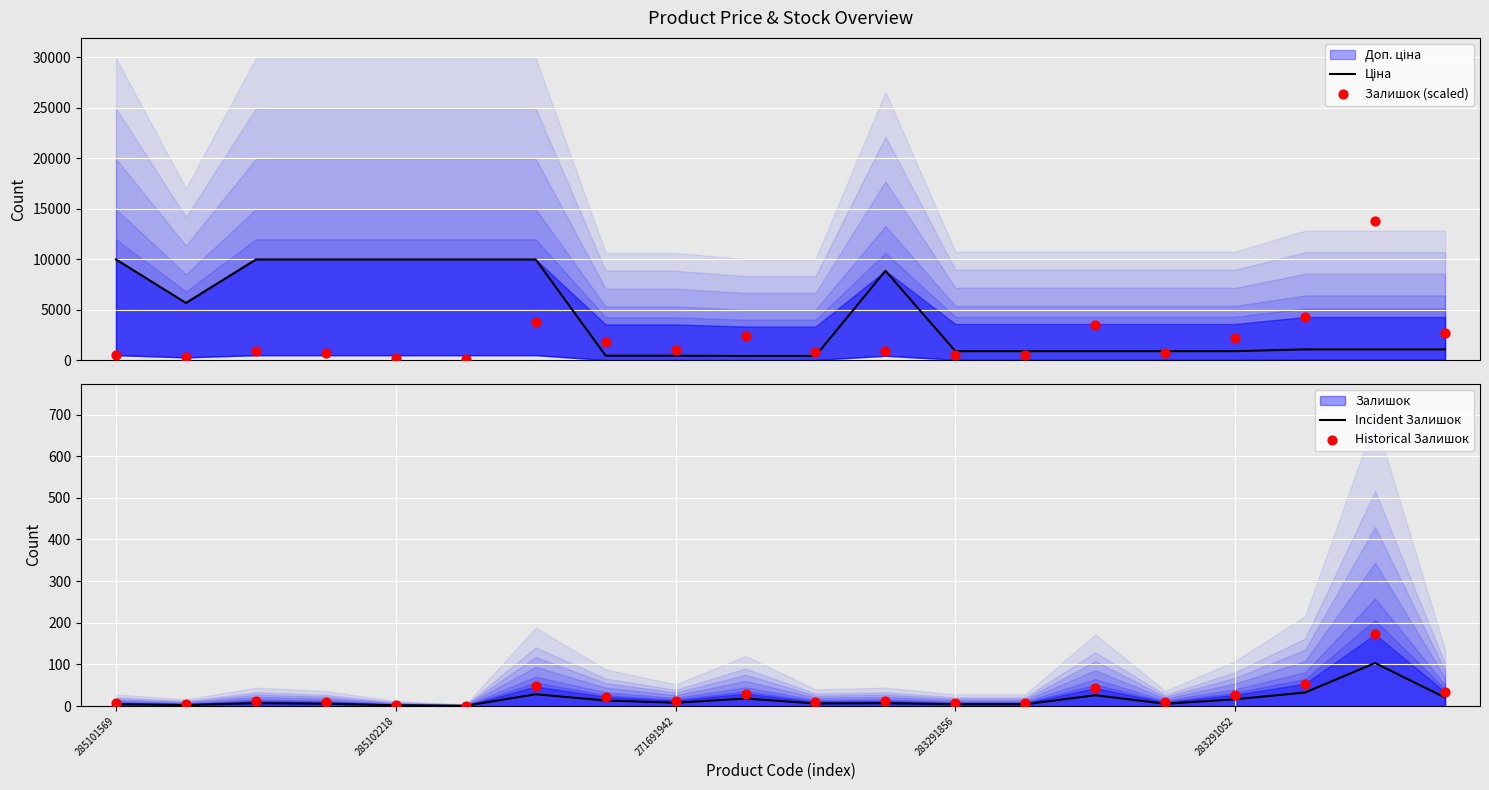

Which series reaches the maximum Y coordinate?

Залишок (scaled)